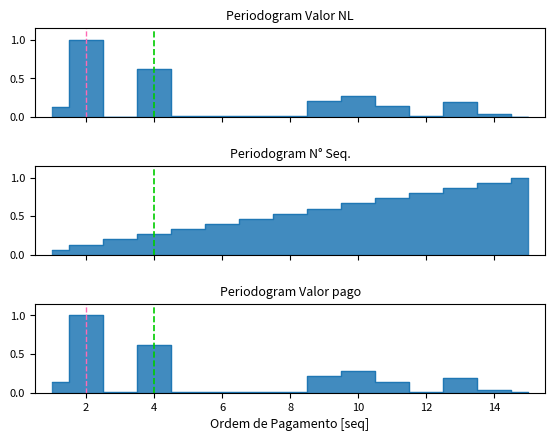

Where is Valor da NL nearest to the value 0?

3